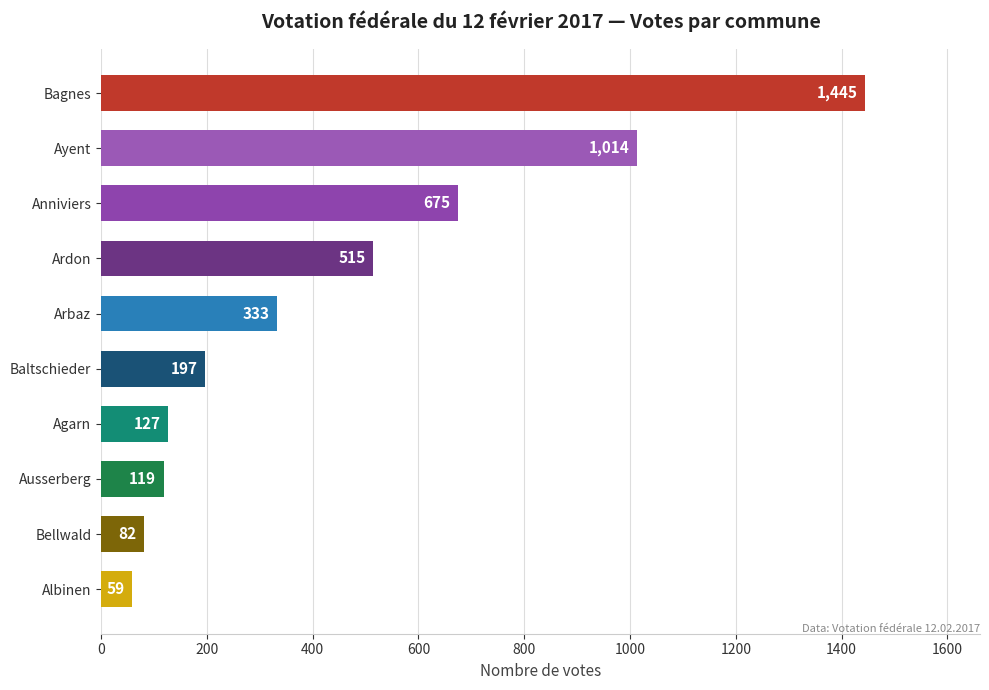

Is it true that the value at Baltschieder is 330?

False